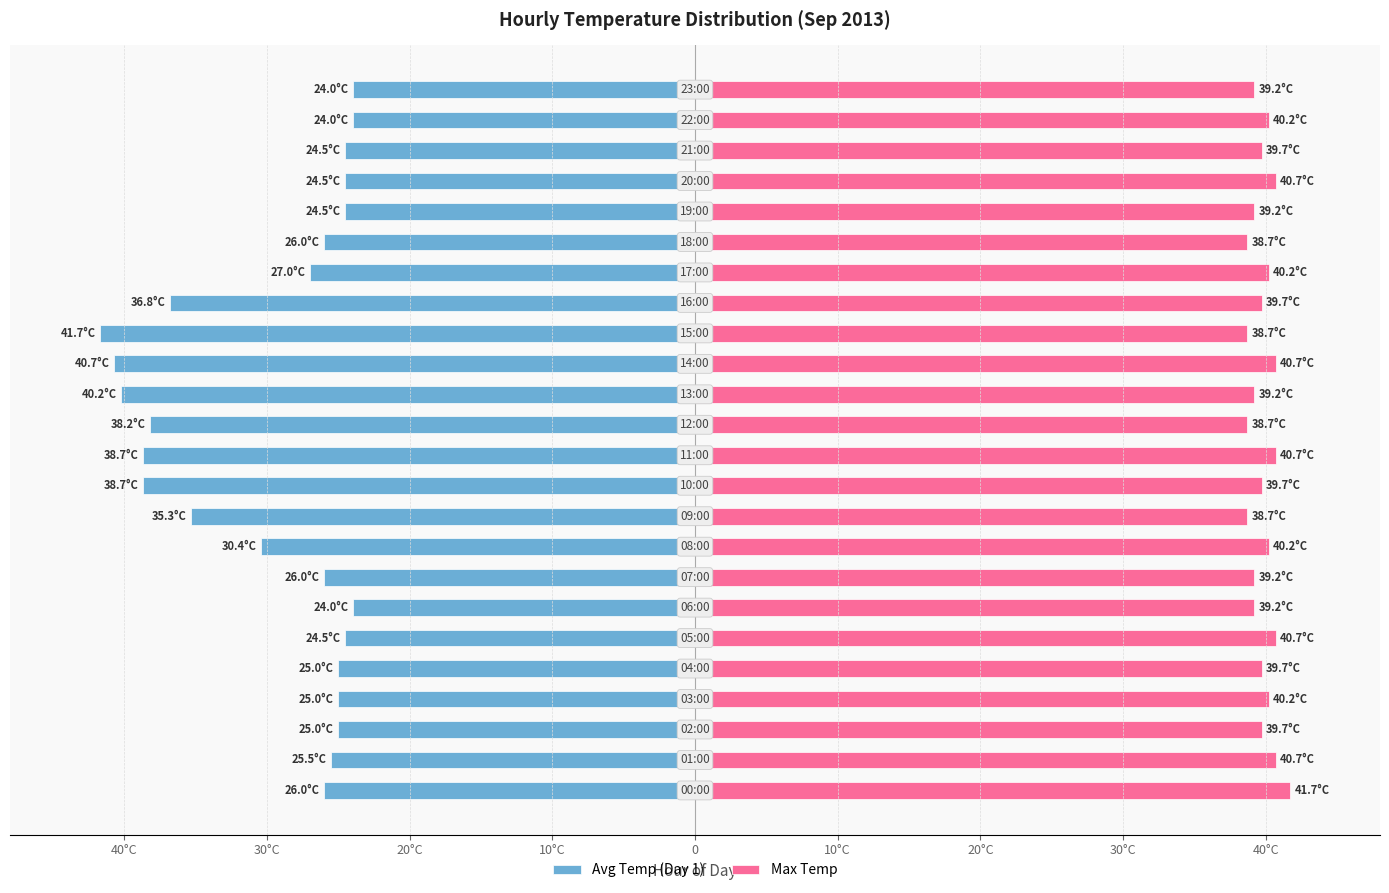

Reading right to left, transcribe all the data shown in this chart.

Avg Temp (Day 1): -24.0	-24.0	-24.5	-24.5	-24.5	-26.0	-27.0	-36.8	-41.7	-40.7	-40.2	-38.2	-38.7	-38.7	-35.3	-30.4	-26.0	-24.0	-24.5	-25.0	-25.0	-25.0	-25.5	-26.0
Max Temp: 39.2	40.2	39.7	40.7	39.2	38.7	40.2	39.7	38.7	40.7	39.2	38.7	40.7	39.7	38.7	40.2	39.2	39.2	40.7	39.7	40.2	39.7	40.7	41.7